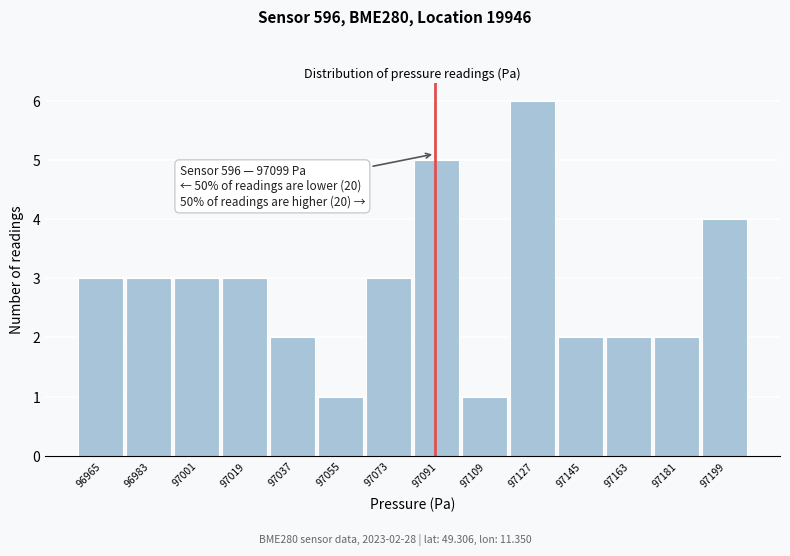

Reading left to right, extract all data points from this chart.

96965=3	96983=3	97001=3	97019=3	97037=2	97055=1	97073=3	97091=5	97109=1	97127=6	97145=2	97163=2	97181=2	97199=4